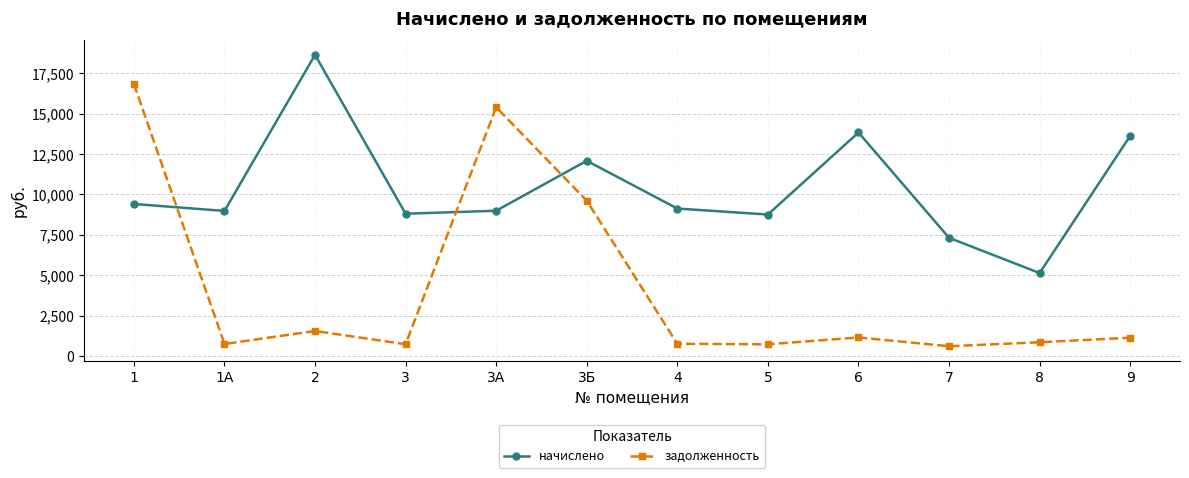

What is the highest value of the начислено series?

18628.1